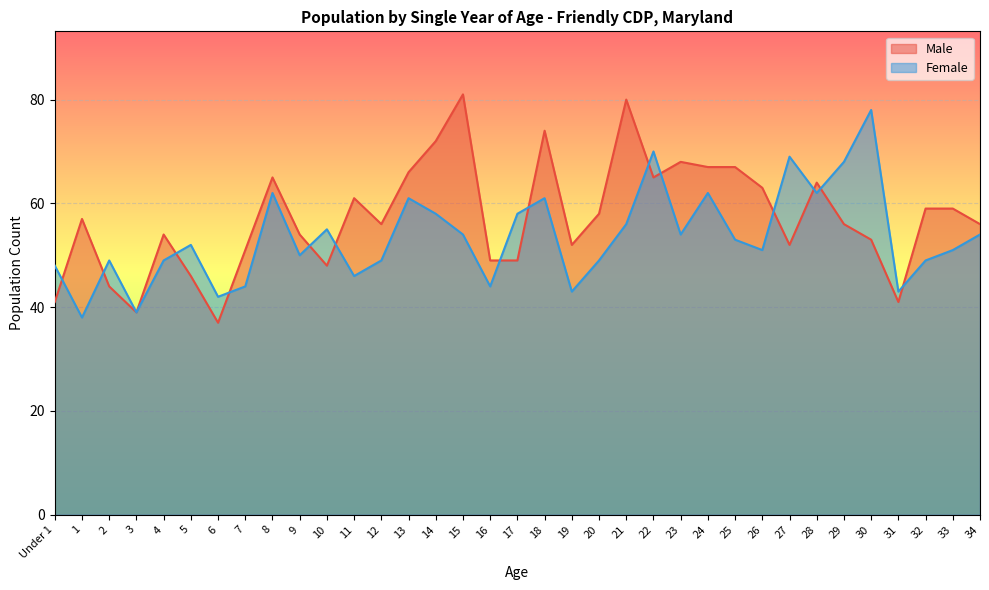

At 4, list the series in order from smallest to largest.

Female, Male